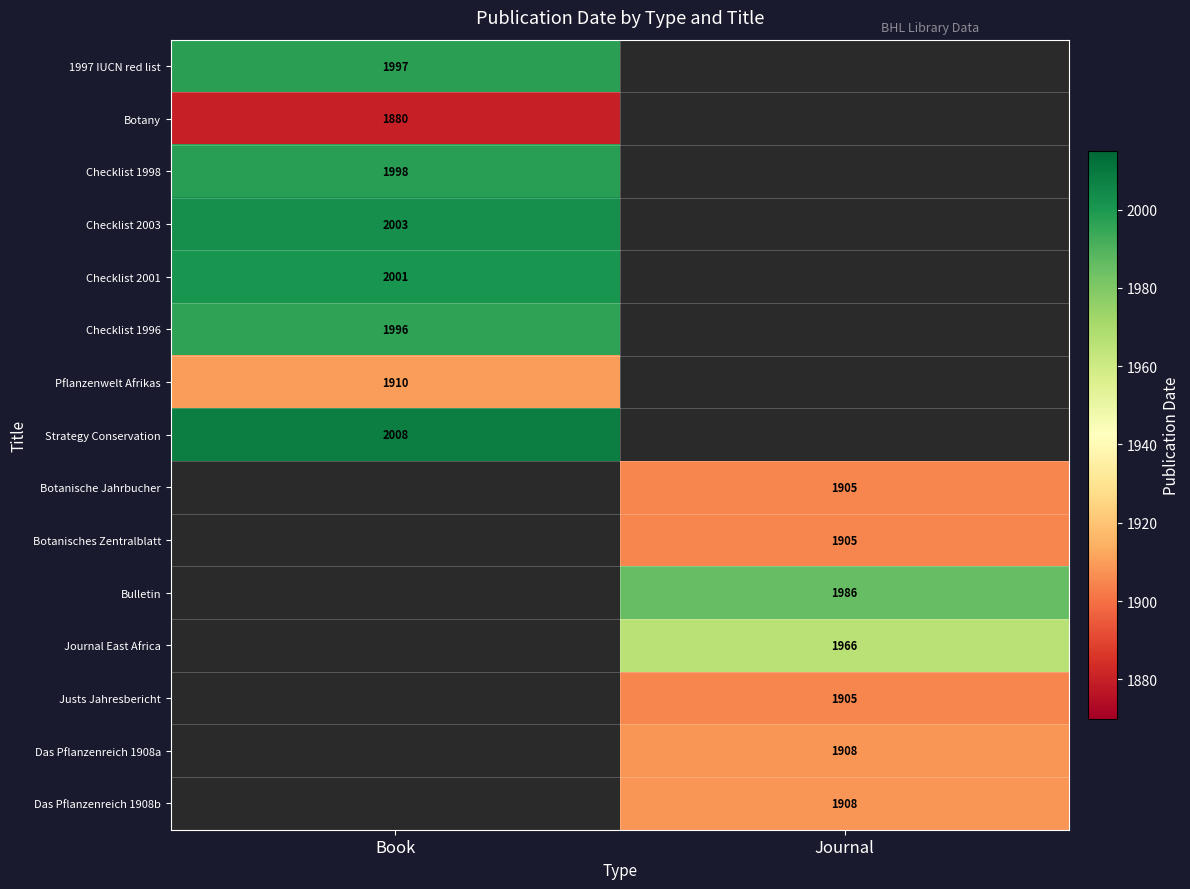

True or false: Justs Jahresbericht has a value of 3014 at Journal.

False